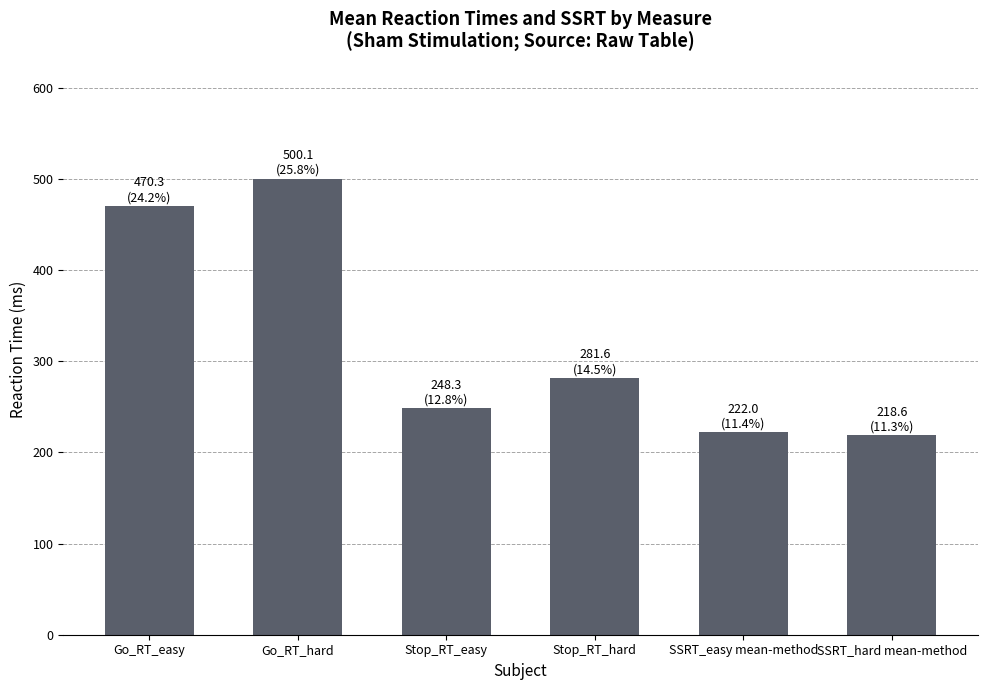

What value does the data have at Stop_RT_hard?

281.6